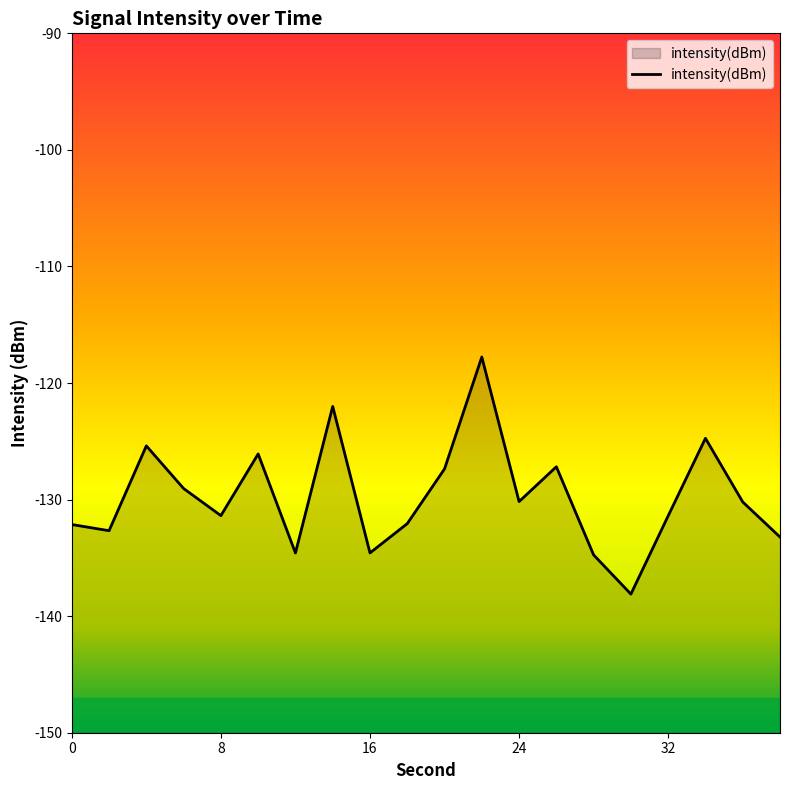

What is the difference between the maximum and minimum values?

20.3